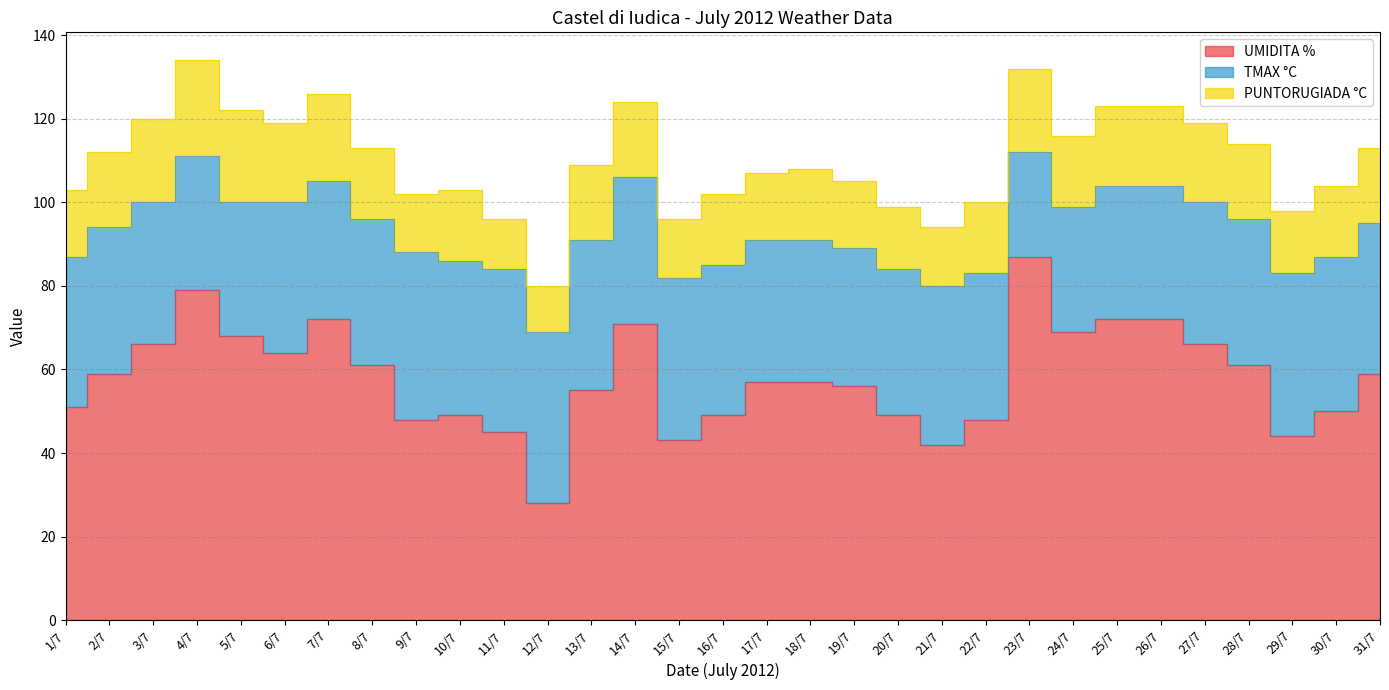

How many lines are shown in the chart?

3